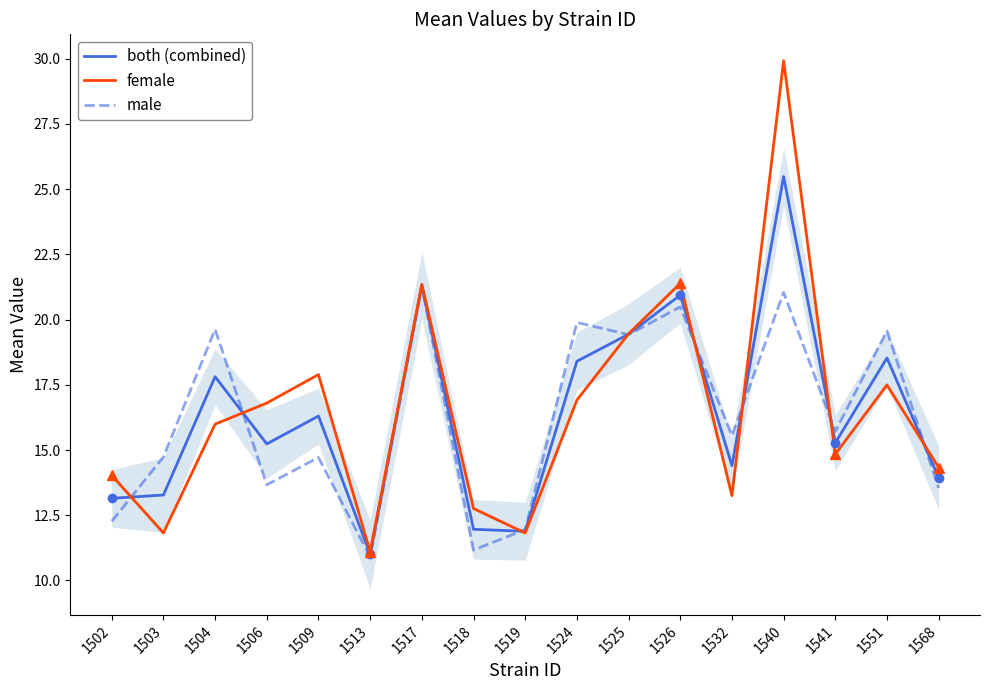

Which series has the largest total across all categories?

female